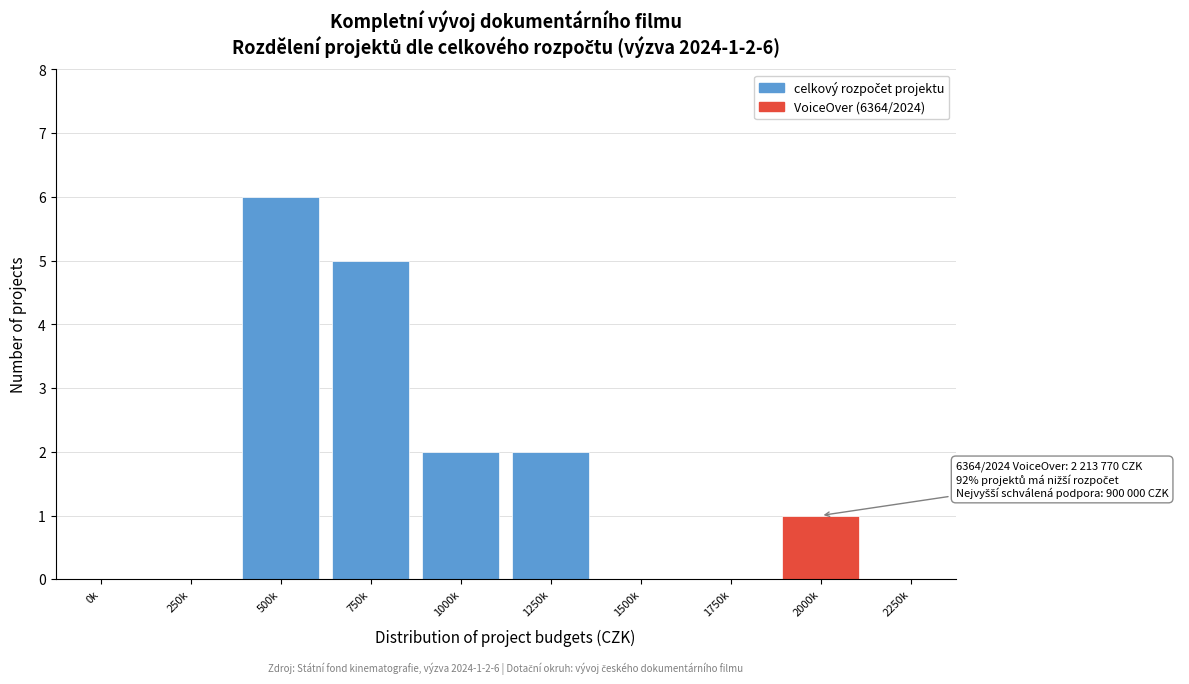

Reading left to right, list all the values displayed in this chart.

0k=0	250k=0	500k=6	750k=5	1000k=2	1250k=2	1500k=0	1750k=0	2000k=1	2250k=0